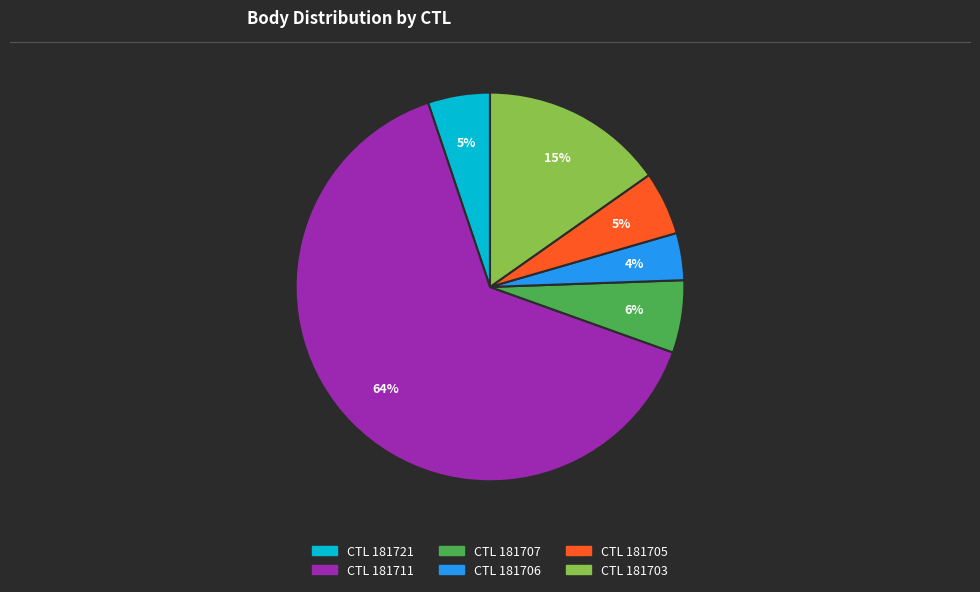

To the nearest percent, what is the average slice percentage?

17%